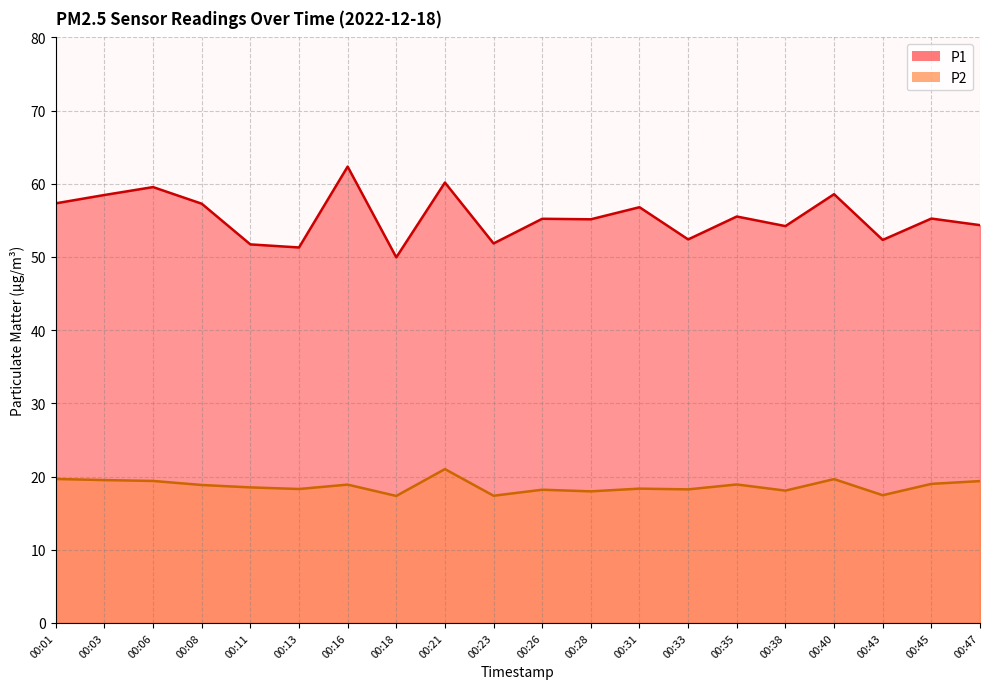

What is the total value across all series at 00:33?

70.7